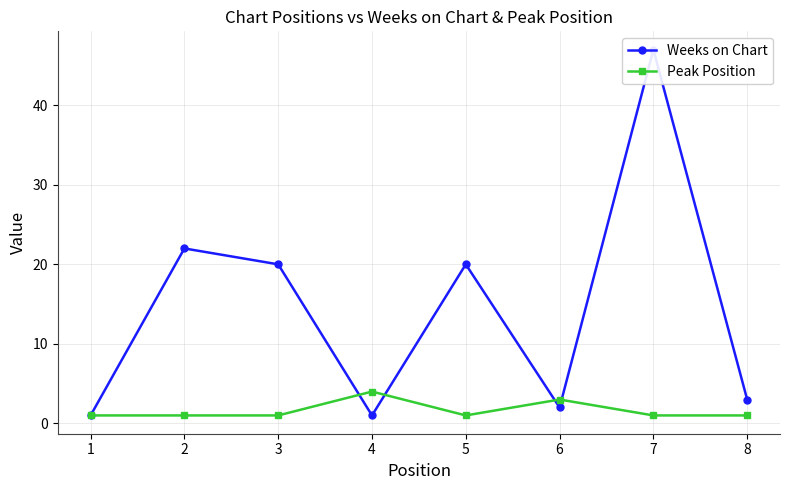

Reading left to right, transcribe all the data shown in this chart.

Weeks on Chart: 1	22	20	1	20	2	47	3
Peak Position: 1	1	1	4	1	3	1	1